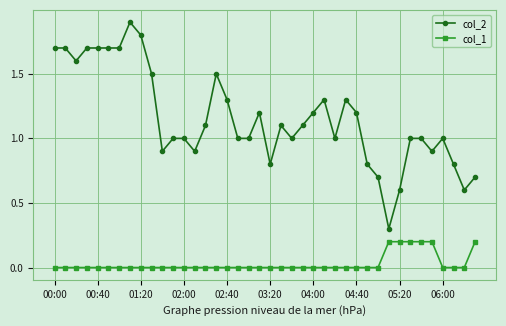

True or false: col_2 has more than 2 interior local peaks.

True